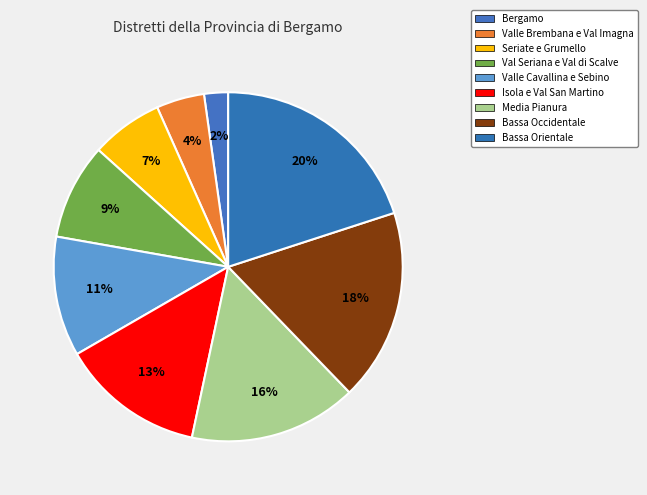

Combined, do Seriate e Grumello and Bassa Orientale account for over 50%?

No